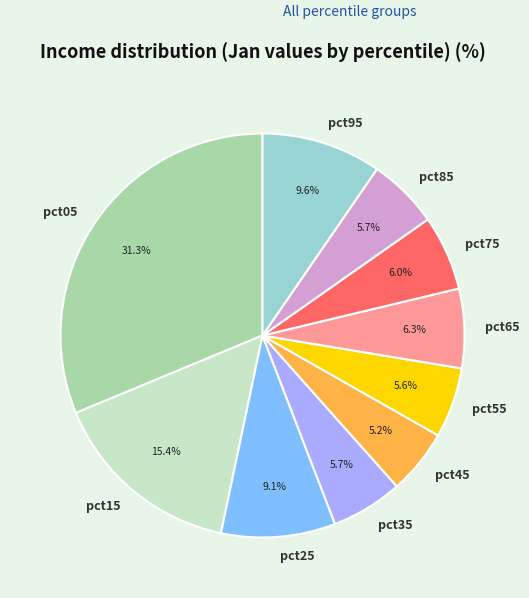

What percentage do pct05 and pct75 together represent?

37.3%